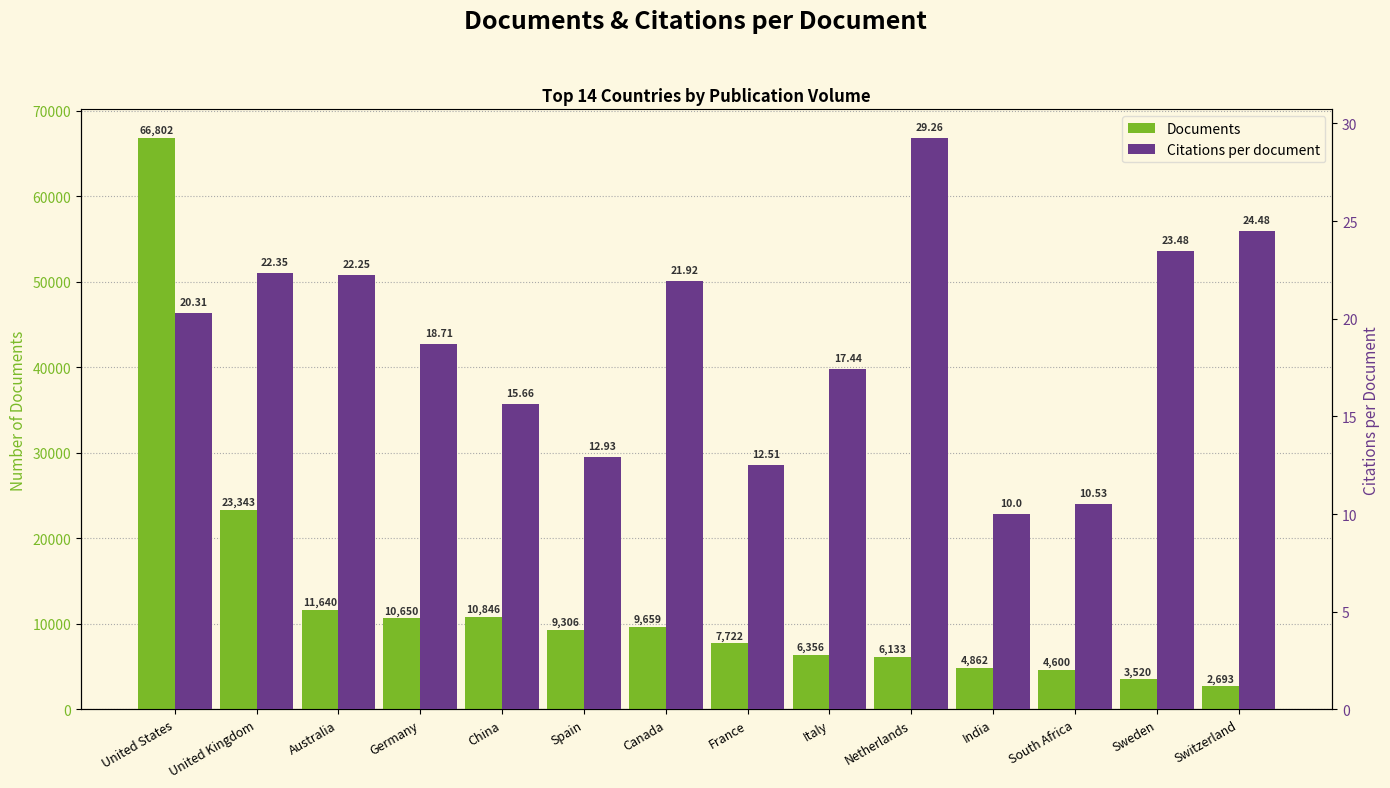

What is the average value of the Documents series?

12723.7